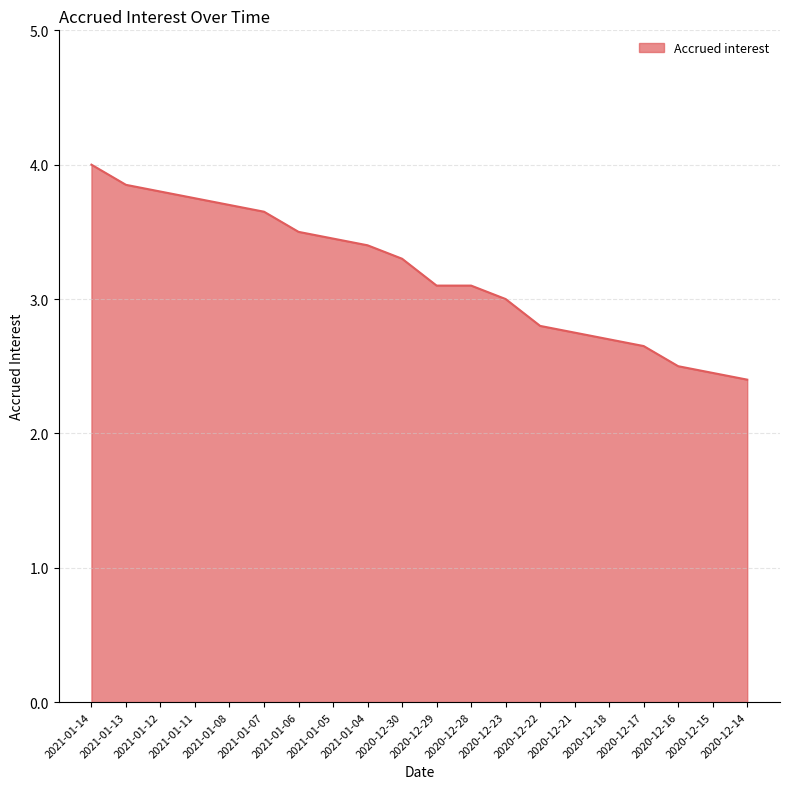

Is it true that the value at 2021-01-07 is 5.5?

False